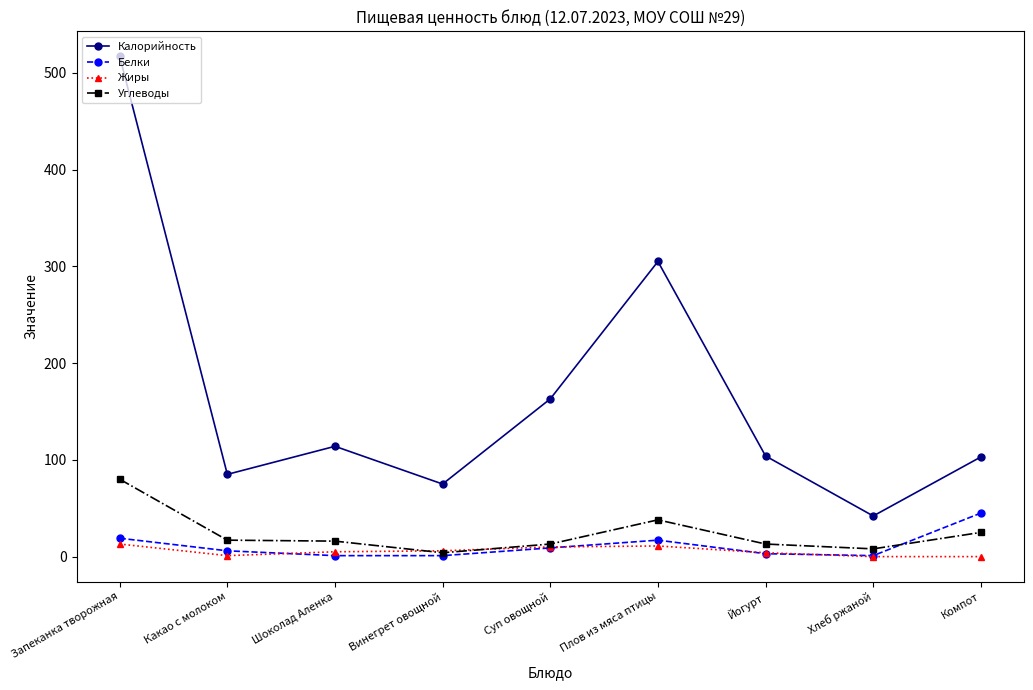

Rank the series by their maximum value, from lowest to highest.

Жиры, Белки, Углеводы, Калорийность